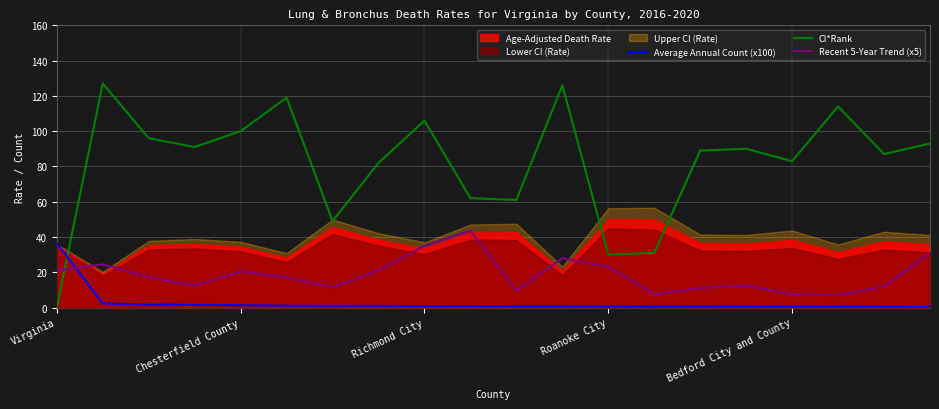

What position from the left is 15?

16